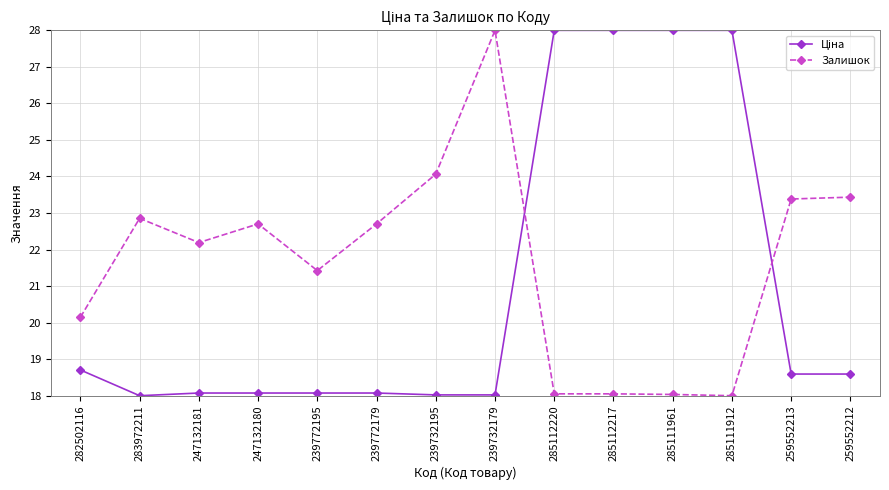

What is the highest value of the Залишок series?

28.0